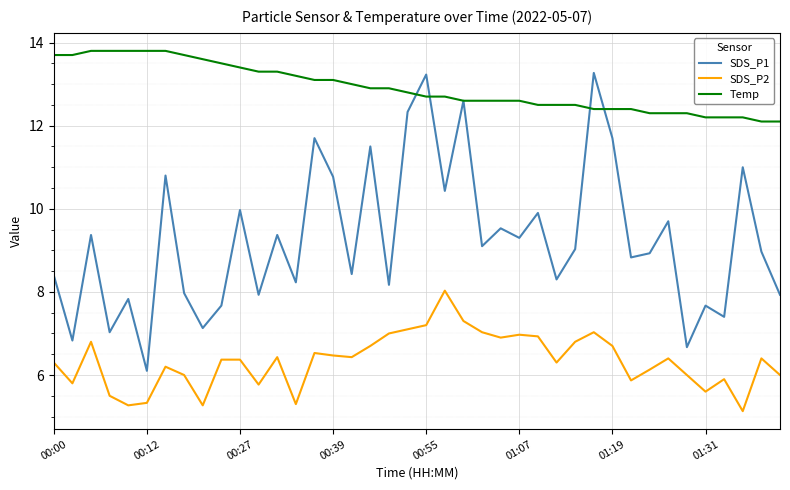

Which series has the largest total across all categories?

Temp